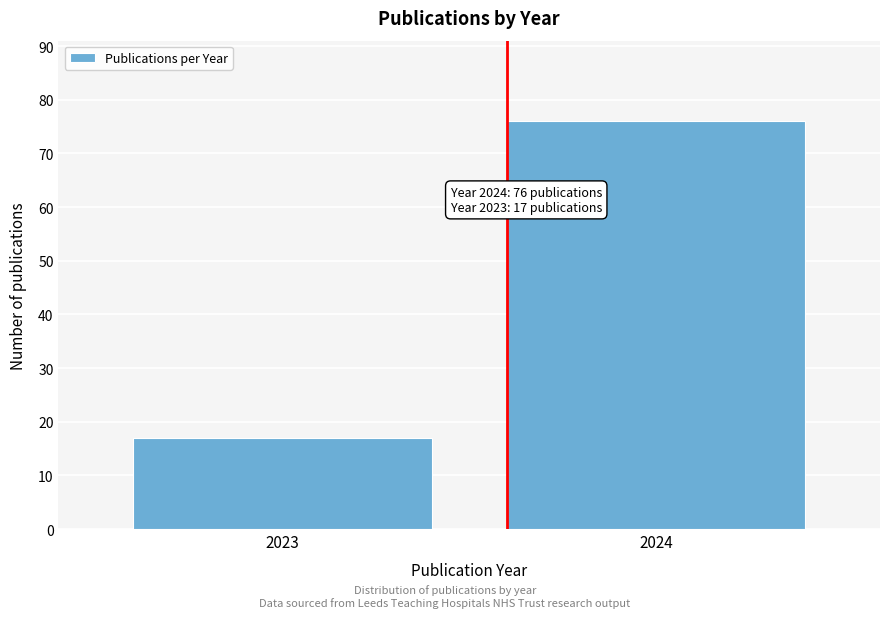

Reading left to right, list all the values displayed in this chart.

17	76